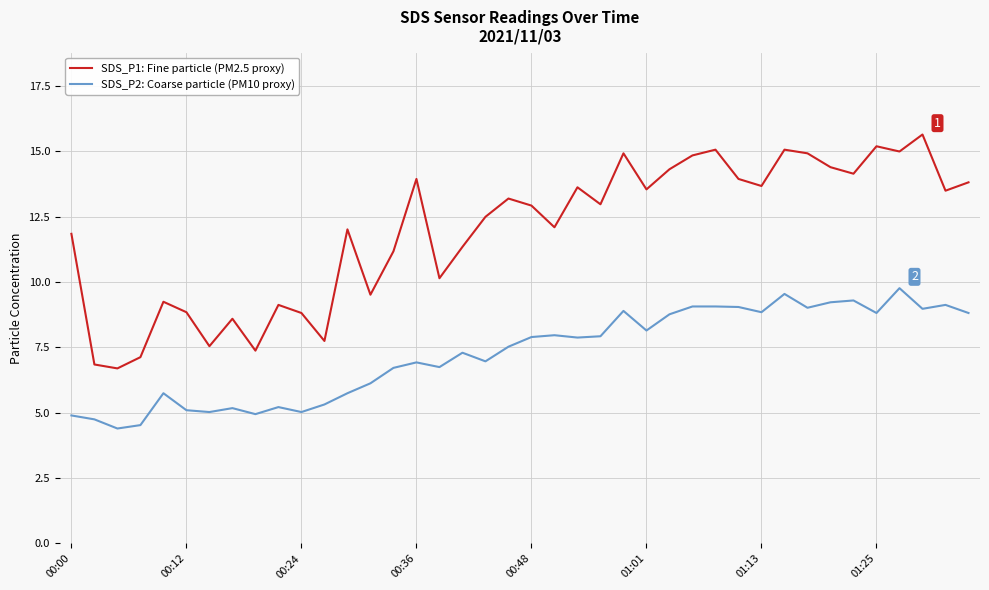

What is the greatest value displayed?

15.7